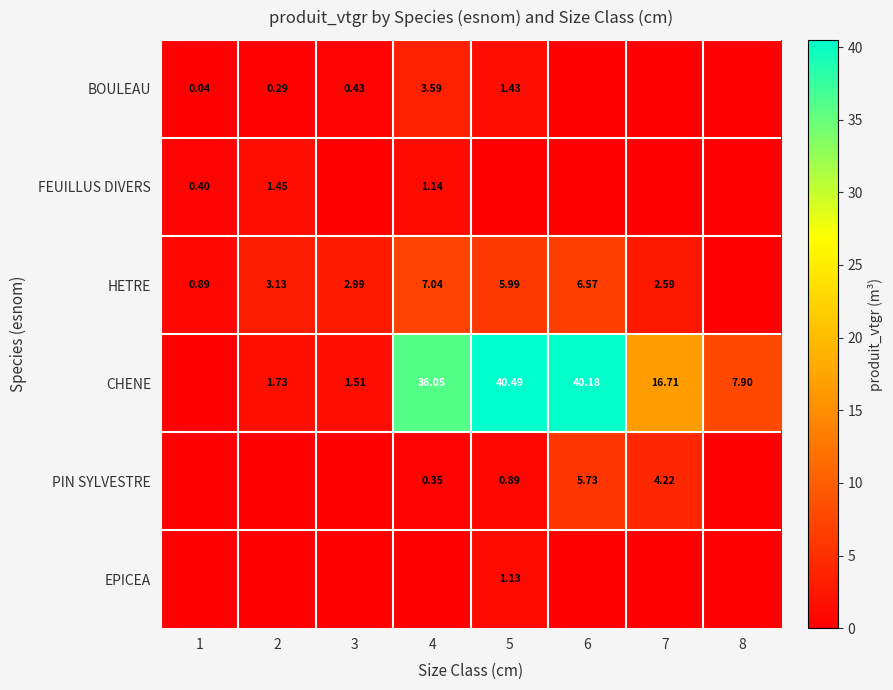

At how many categories does at least one series exceed 38?

2